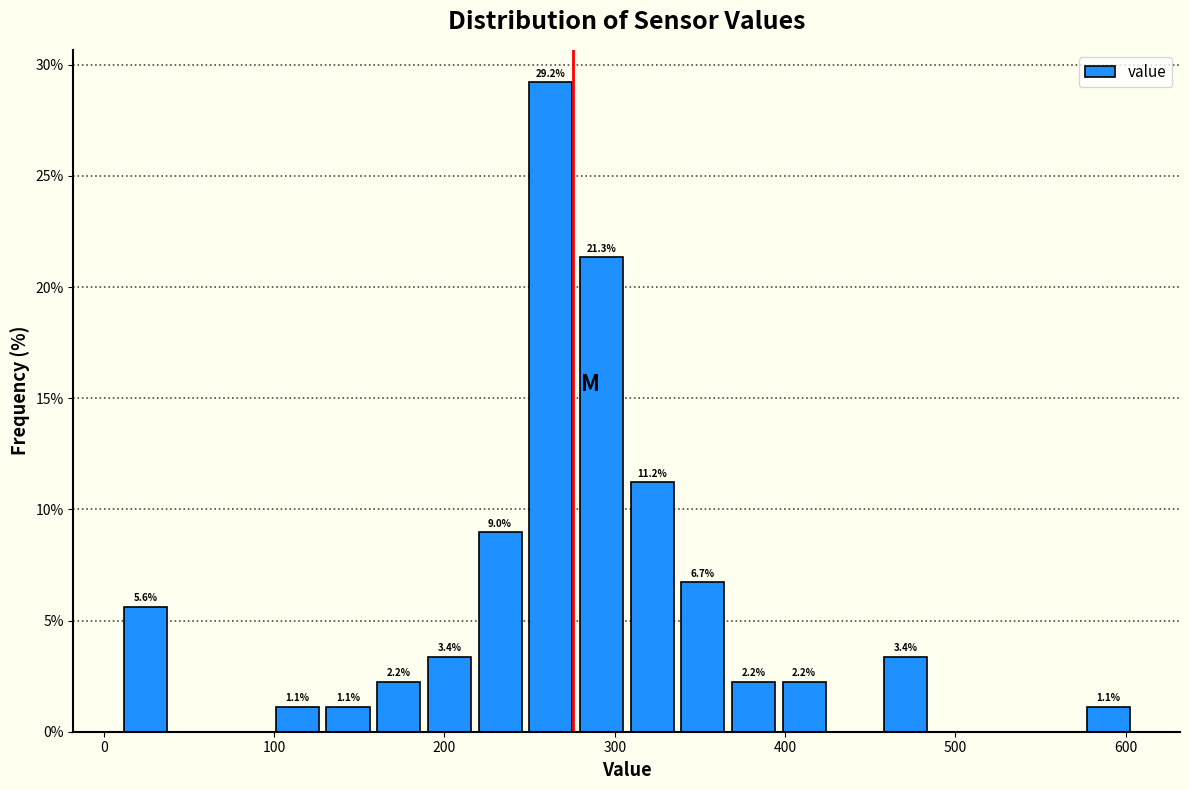

Read against the x-axis, roughly where is the centre of the tallest bar?

260